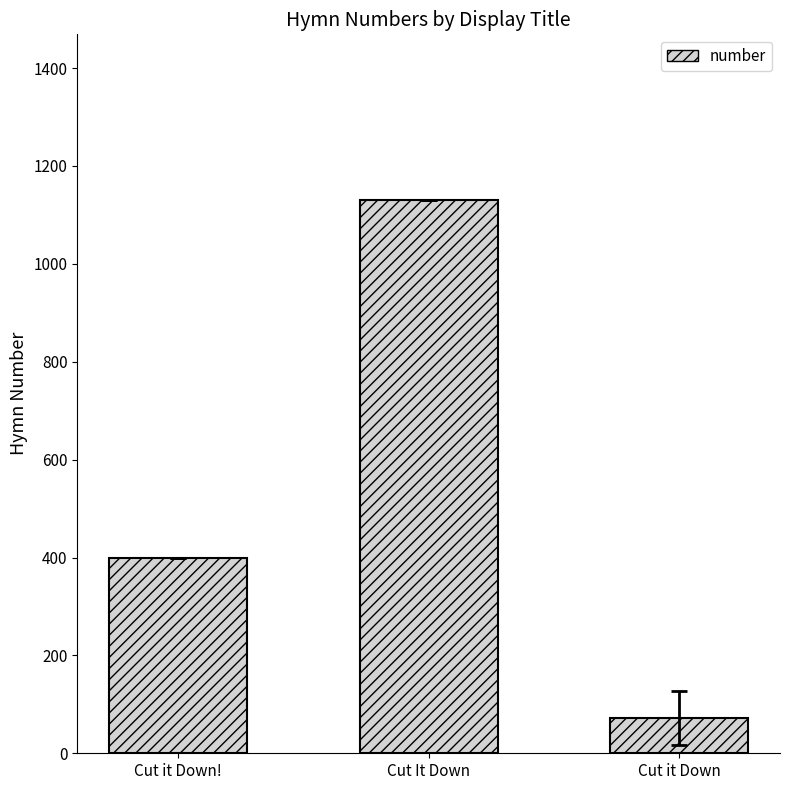

What is the sum of all values?

1601.5